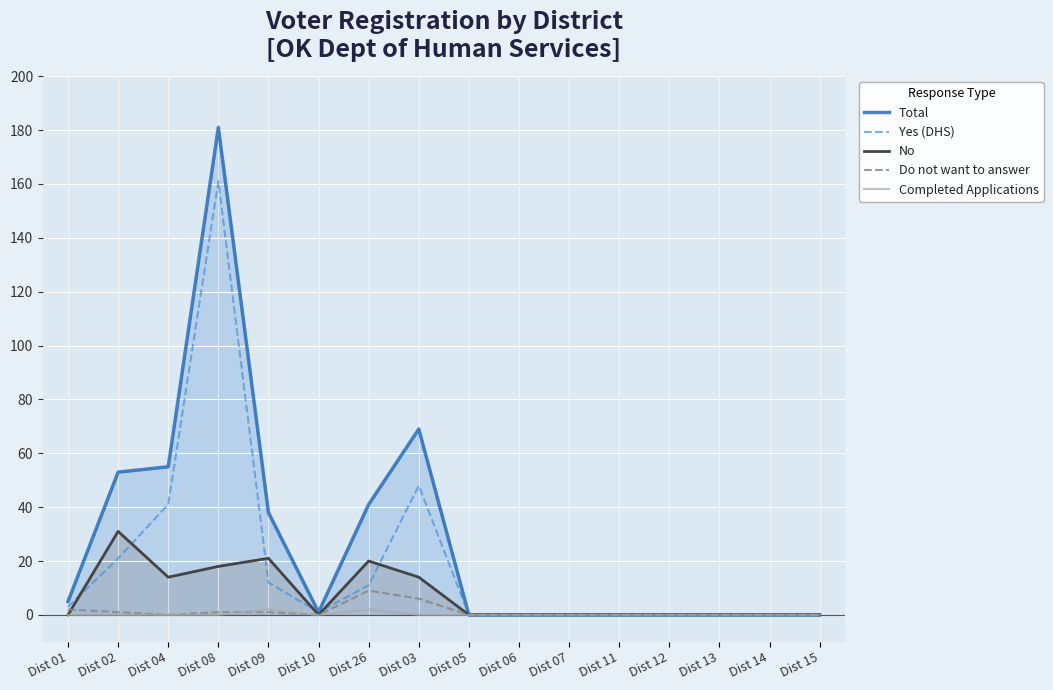

True or false: Do not want to answer and Total cross at least once.

False